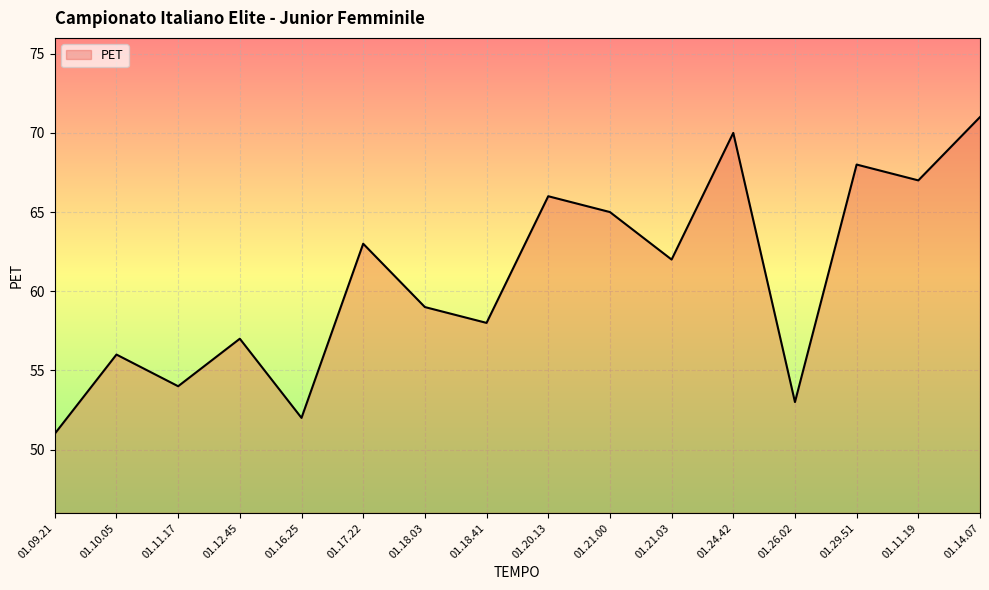

The chart shows a value of 58 at 01.18.41. True or false?

True